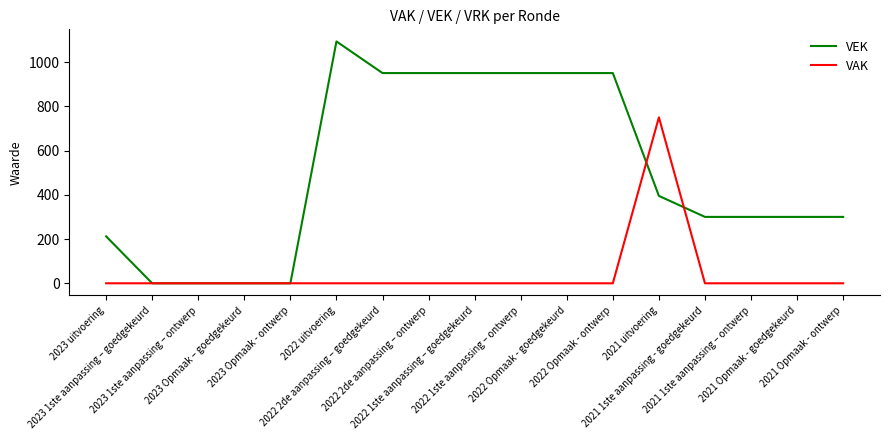

List the series in order of their overall mean, lowest first.

VAK, VEK